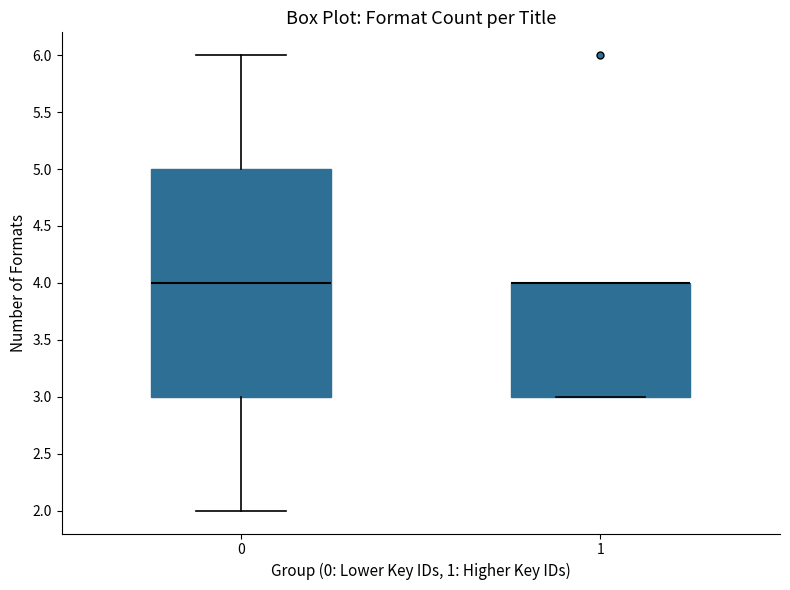

Where does the upper whisker of the box at x = 0 end on the y-axis? The values are not printed on the chart, so give them approximately, as read against the axis.

6